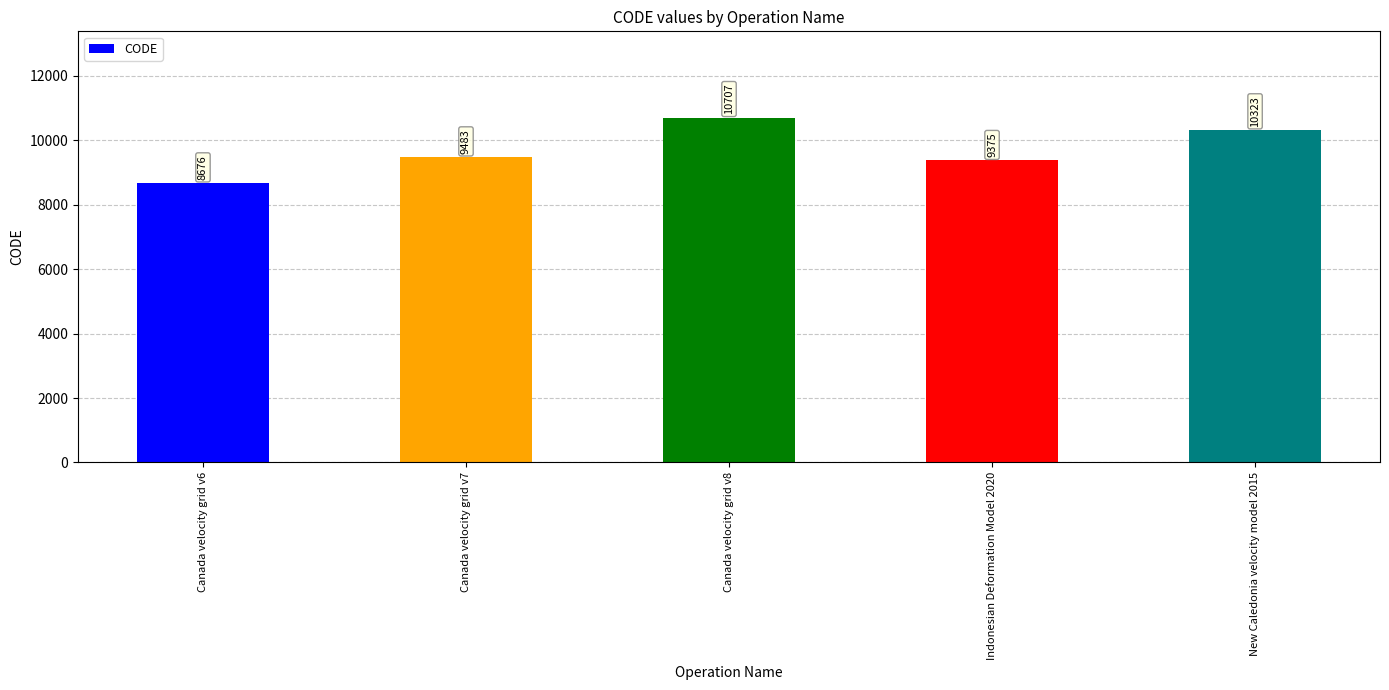

What position from the right is Canada velocity grid v6?

5